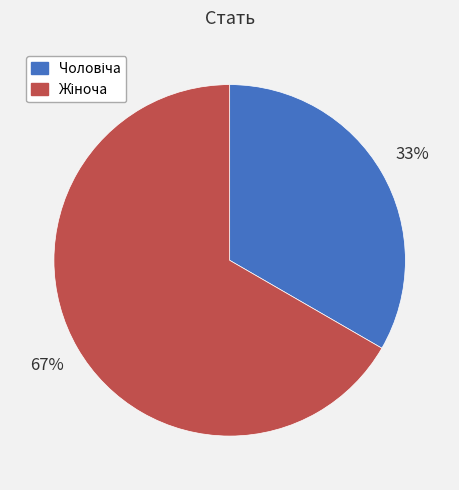

Does any single category account for the majority?

Yes